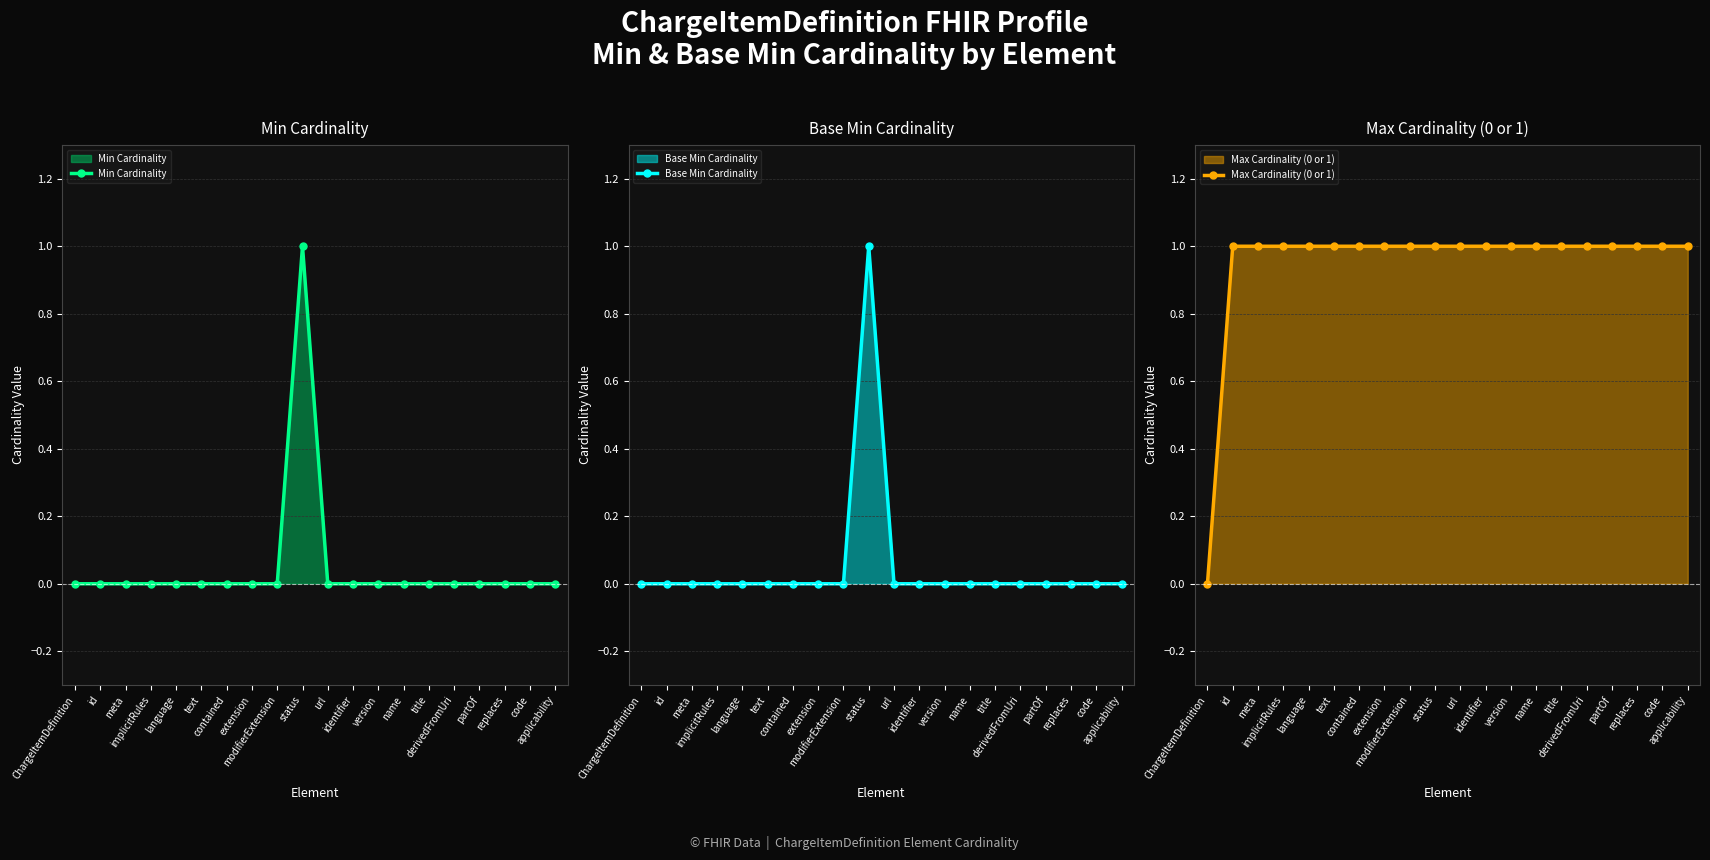

Reading left to right, transcribe all the data shown in this chart.

Min Cardinality: 0	0	0	0	0	0	0	0	0	1	0	0	0	0	0	0	0	0	0	0
Base Min Cardinality: 0	0	0	0	0	0	0	0	0	1	0	0	0	0	0	0	0	0	0	0
Max Cardinality (0 or 1): 0	1	1	1	1	1	1	1	1	1	1	1	1	1	1	1	1	1	1	1